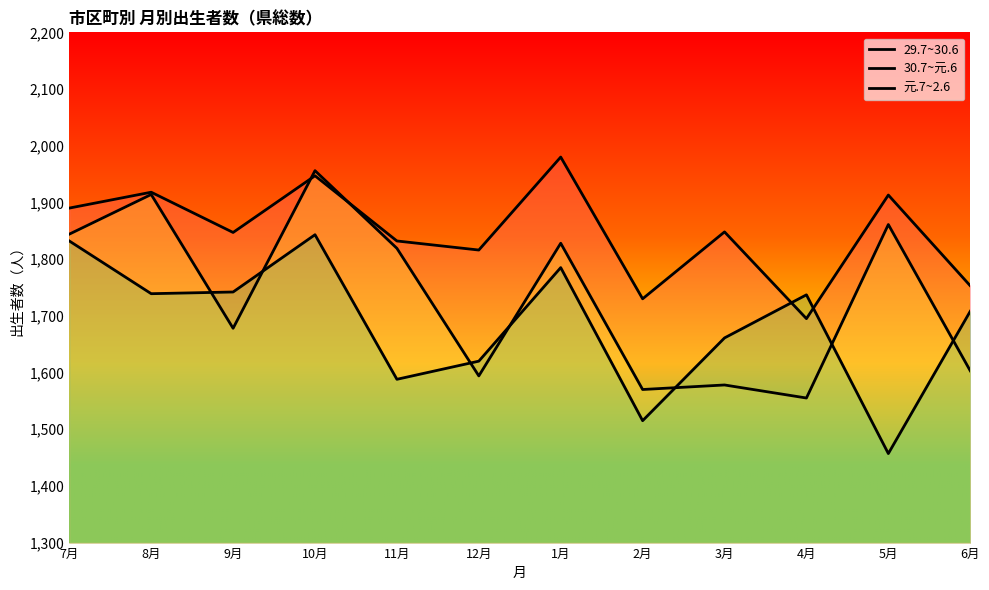

Count the number of categories in the chart.

12